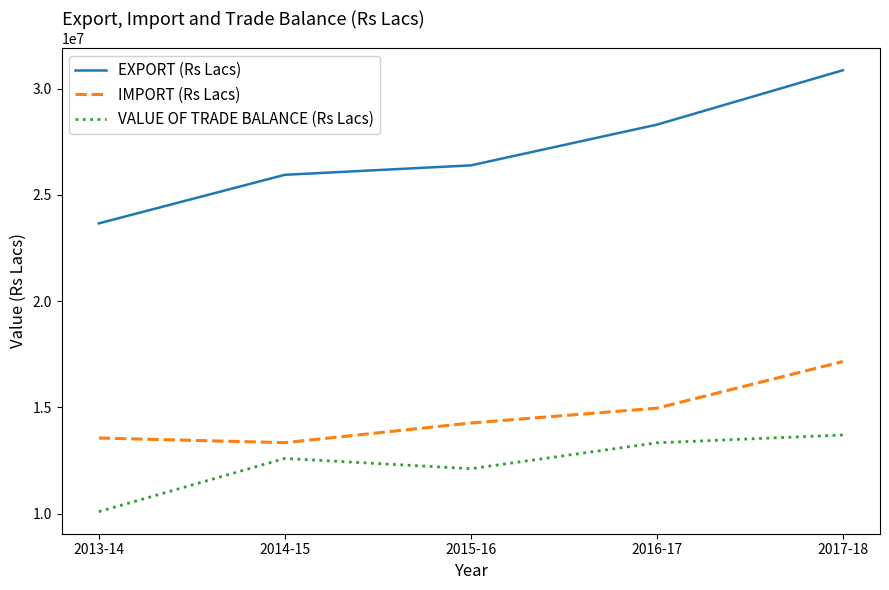

Reading left to right, what are all the values shown in this chart?

EXPORT (Rs Lacs): 2013-14=23658980.4	2014-15=25942751.6	2015-16=26386048.7	2016-17=28300800.9	2017-18=30860407.0
IMPORT (Rs Lacs): 2013-14=13561345.6	2014-15=13342060.3	2015-16=14267820.2	2016-17=14965539.6	2017-18=17156509.1
VALUE OF TRADE BALANCE (Rs Lacs): 2013-14=10097634.9	2014-15=12600691.3	2015-16=12118228.6	2016-17=13335261.3	2017-18=13703897.8